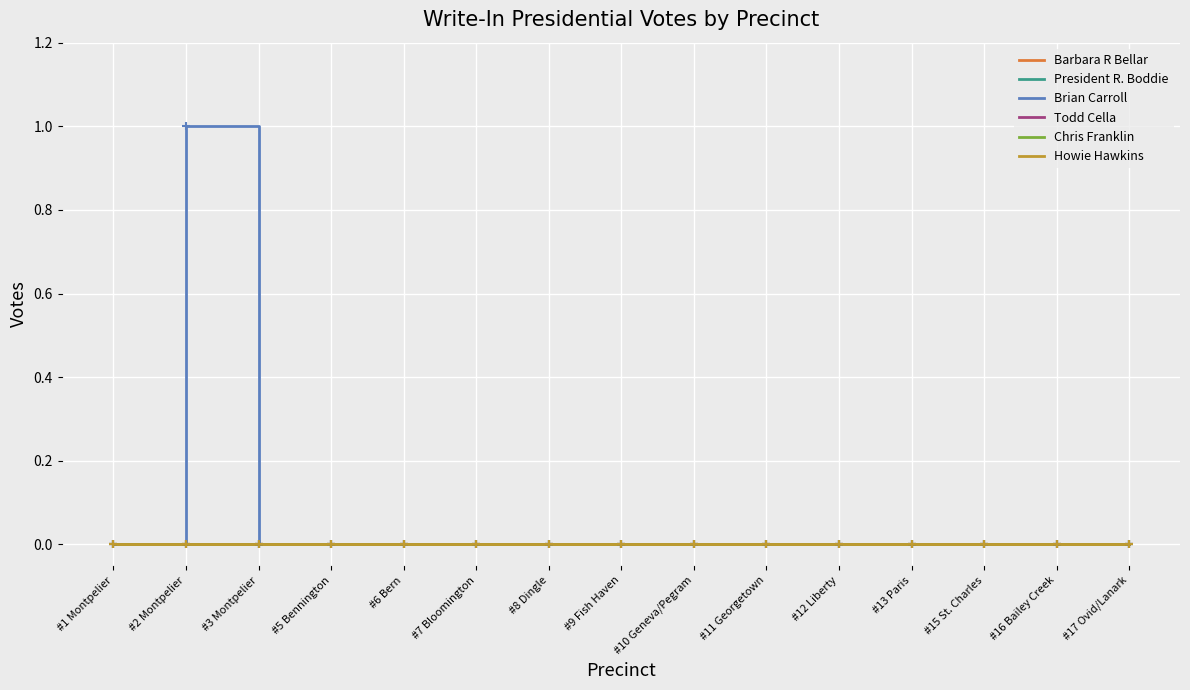

At which category does Brian Carroll reach its first local peak?

#2 Montpelier